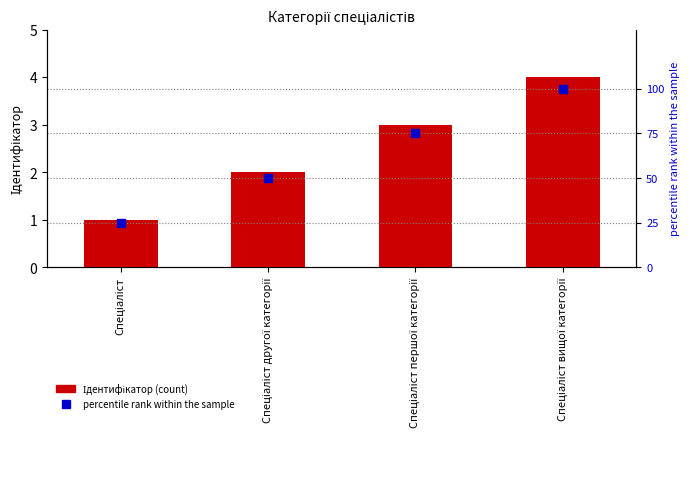

Which series has the largest total across all categories?

percentile rank within the sample